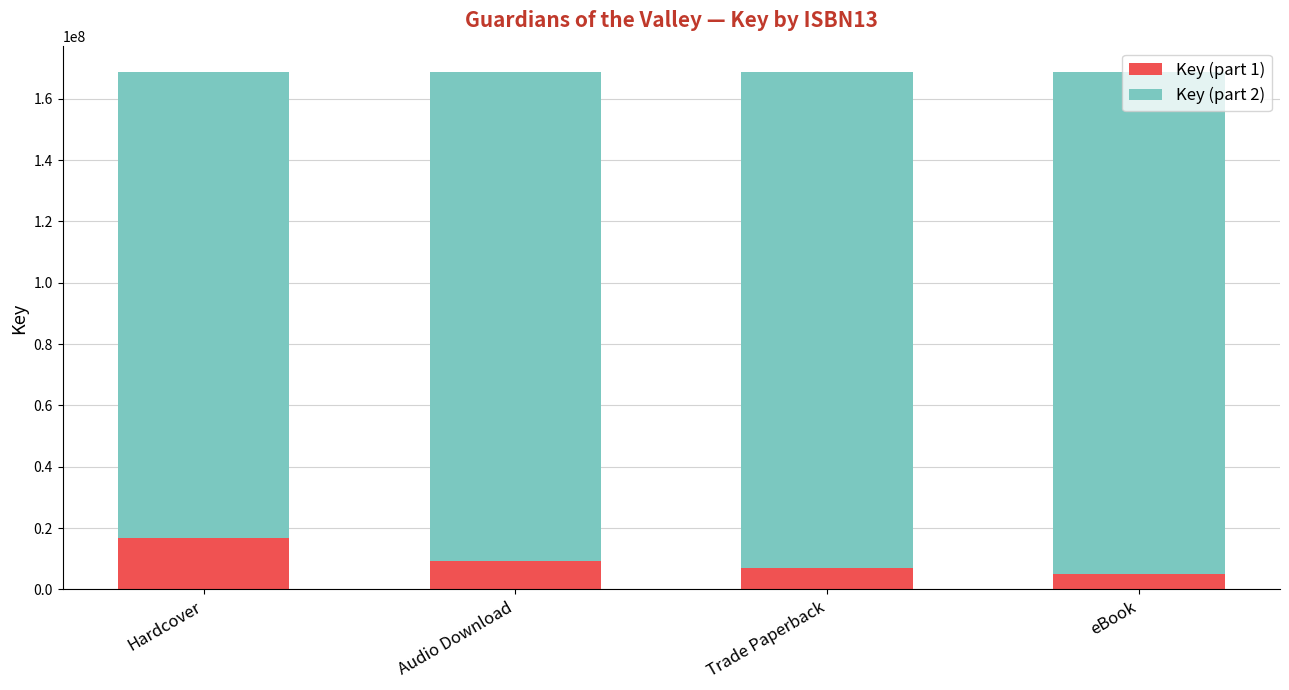

How many data points in Key (part 1) are less than 9370555?

2